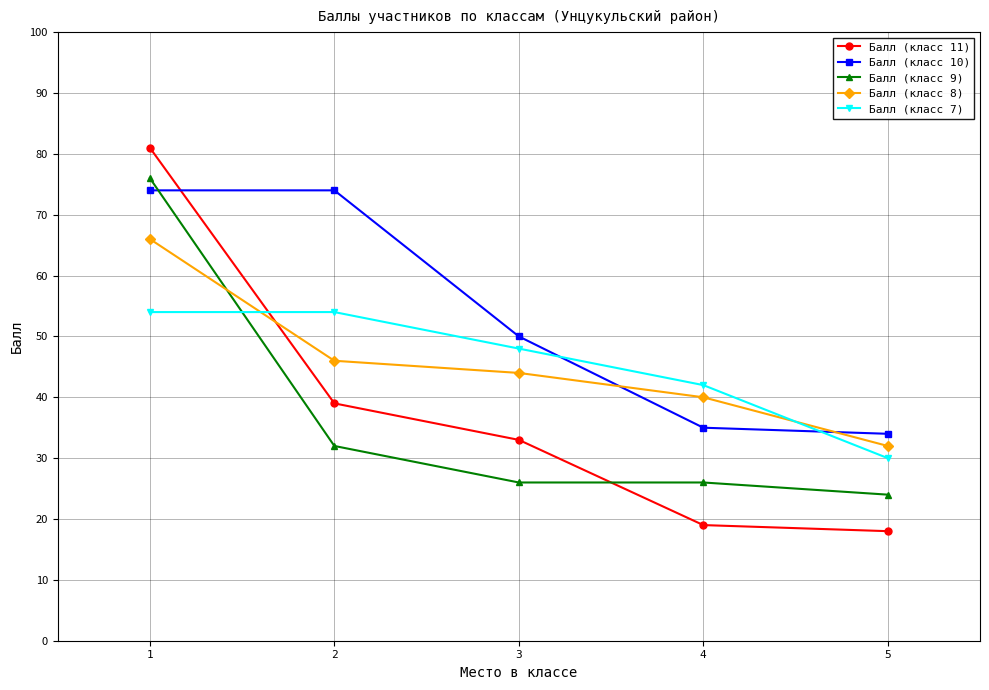

What is the difference between the maximum and minimum values in the Балл (класс 10) series?

40